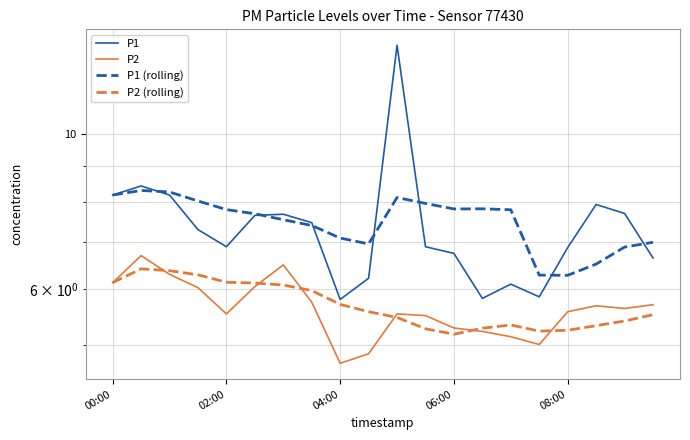

Is this an area chart (filled region under the line)?

No